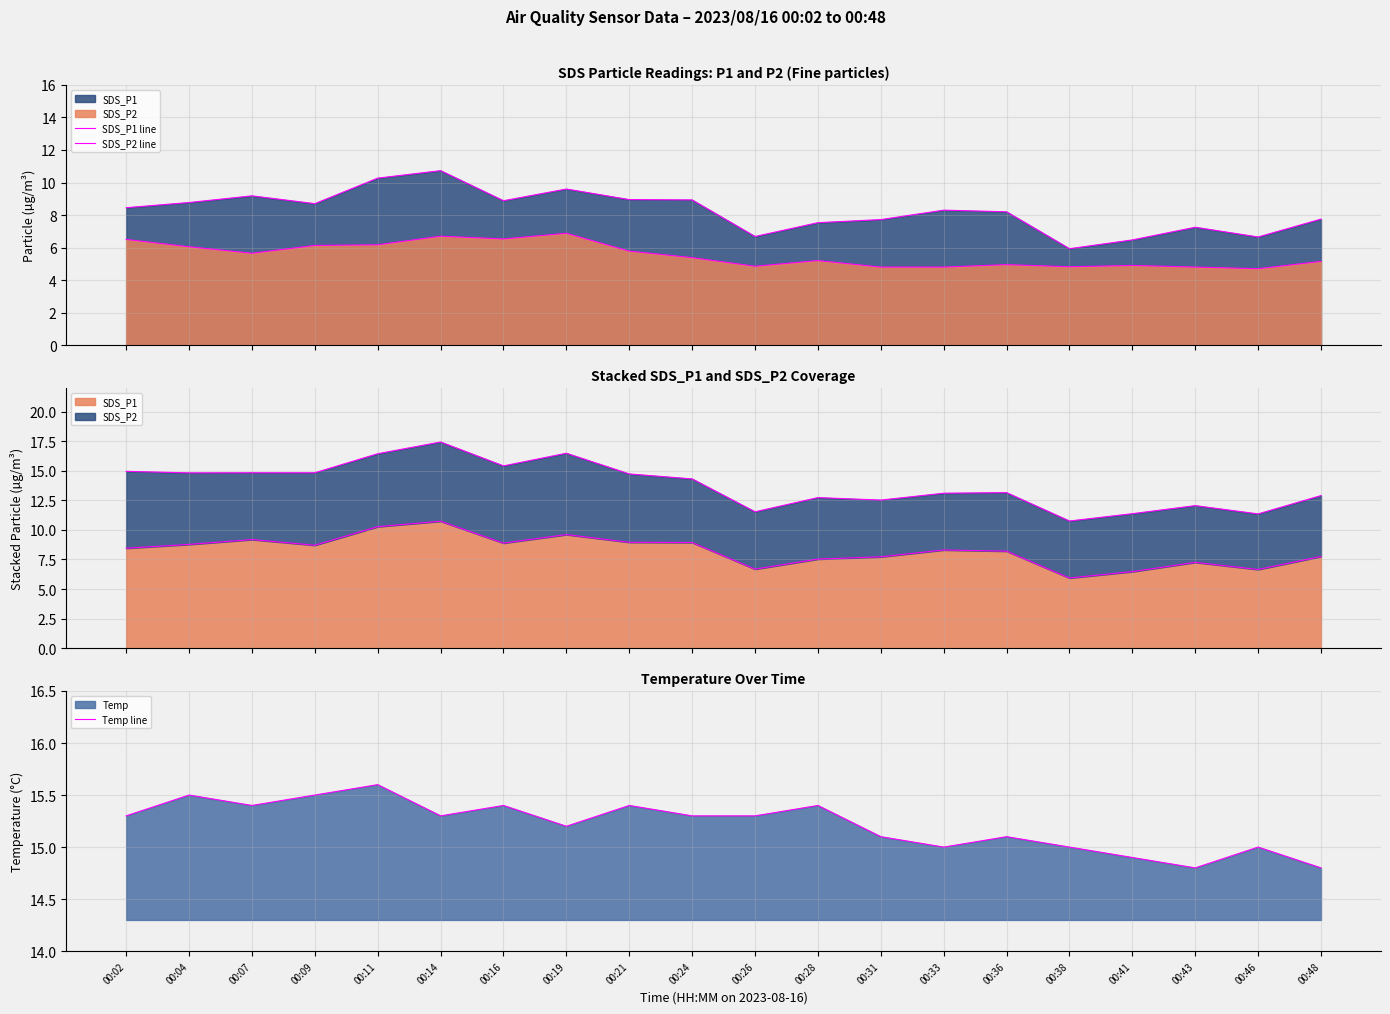

Rank the series by their average value, from highest to lowest.

Temp line, SDS_P1 line, SDS_P2 line